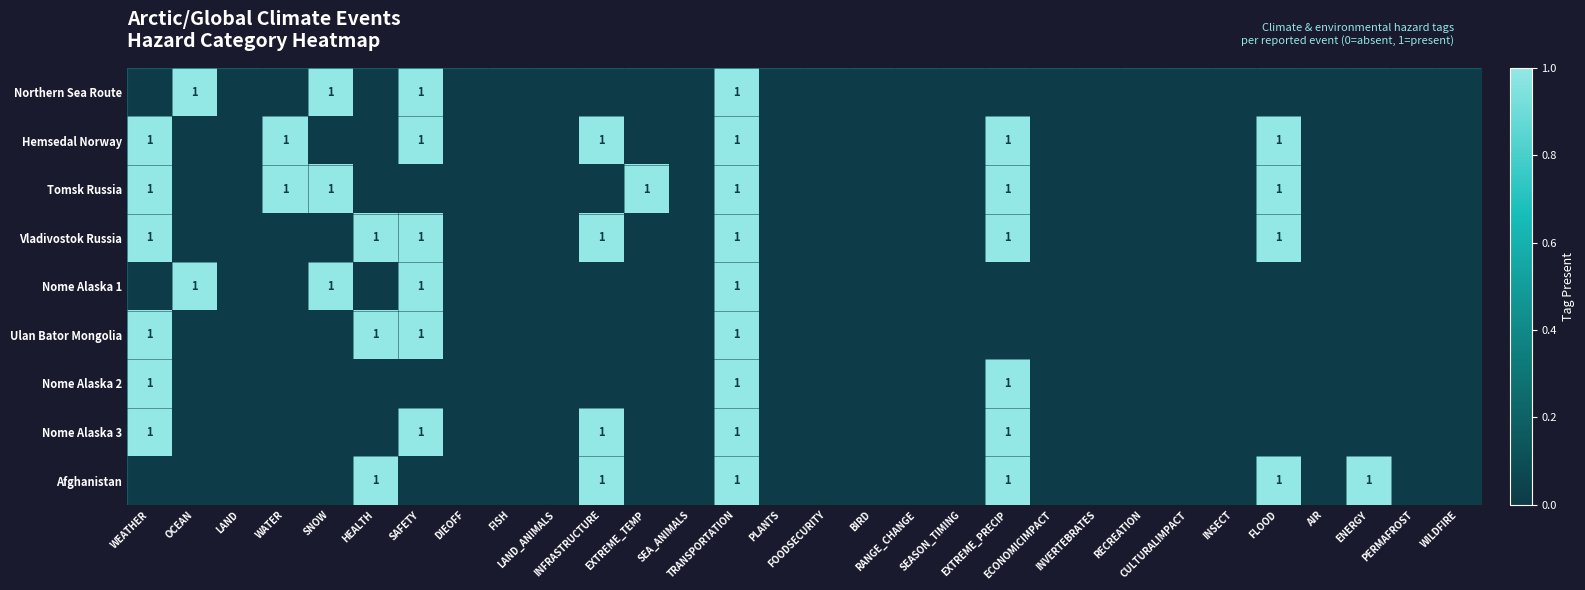

How many Ulan Bator Mongolia values are between 0 and 1?

30